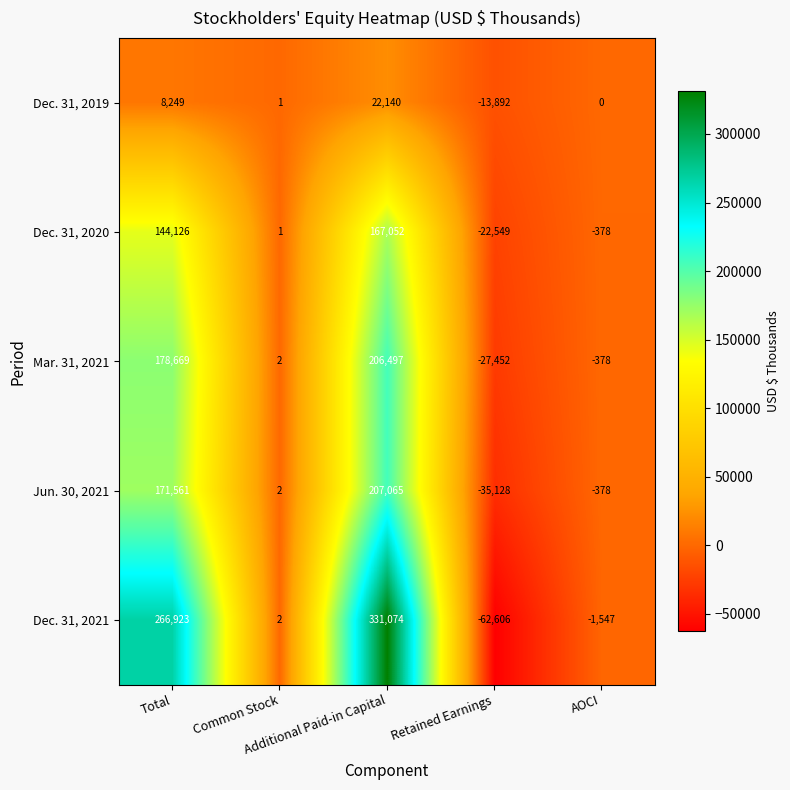

At how many categories does at least one series exceed 159306?

2